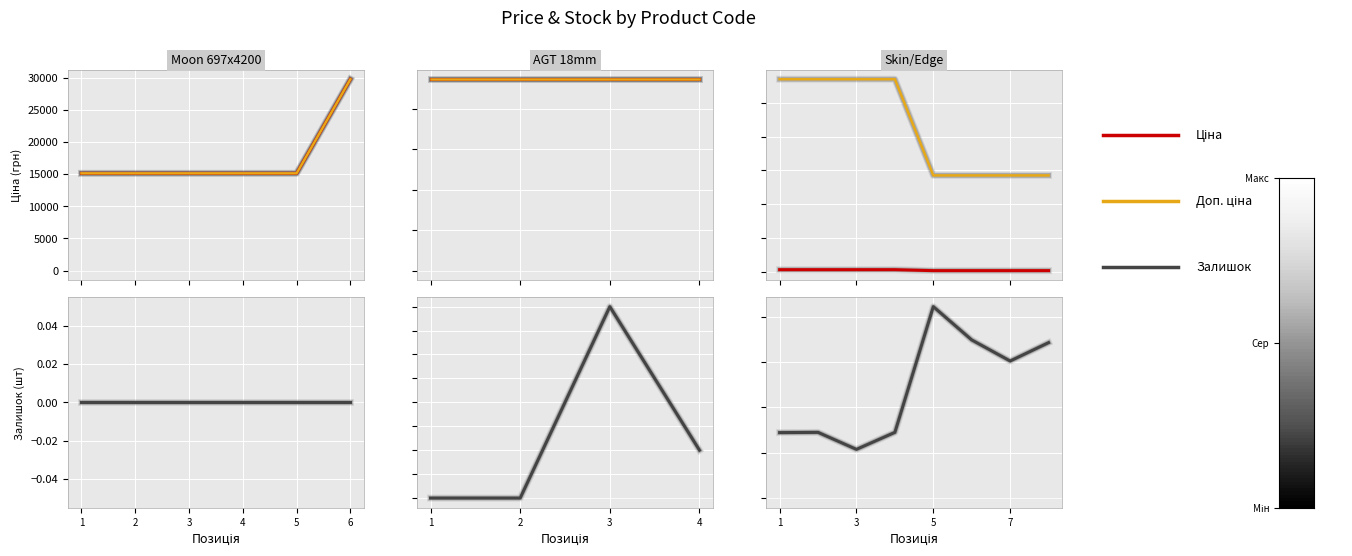

What is the difference between the maximum and minimum values in the Залишок series?

630.0